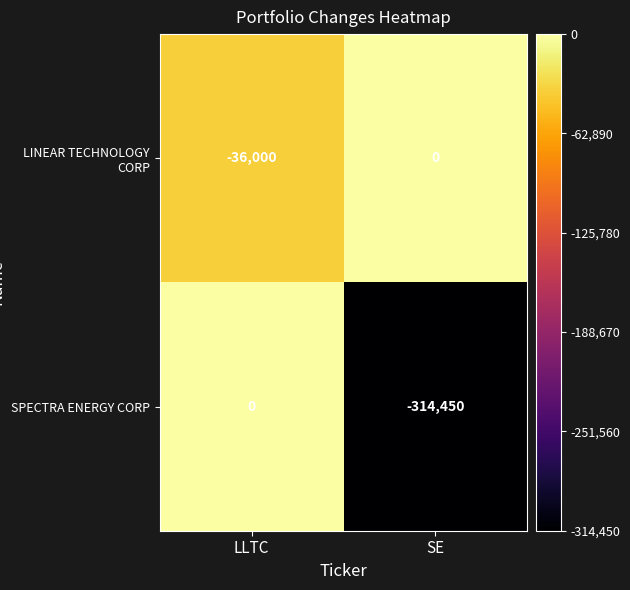

Which series has the largest total across all categories?

LINEAR TECHNOLOGY CORP